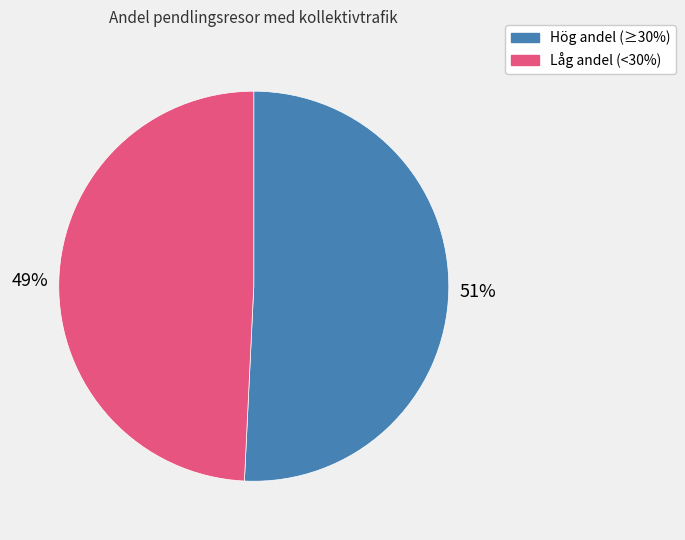

How many segments does this pie chart have?

2